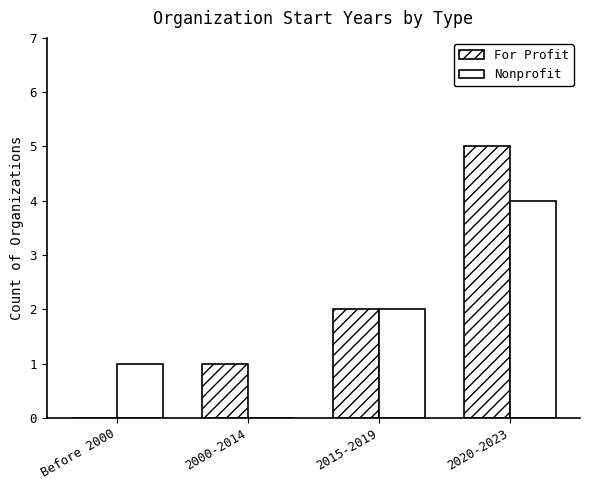

What is the sum of all For Profit values?

8